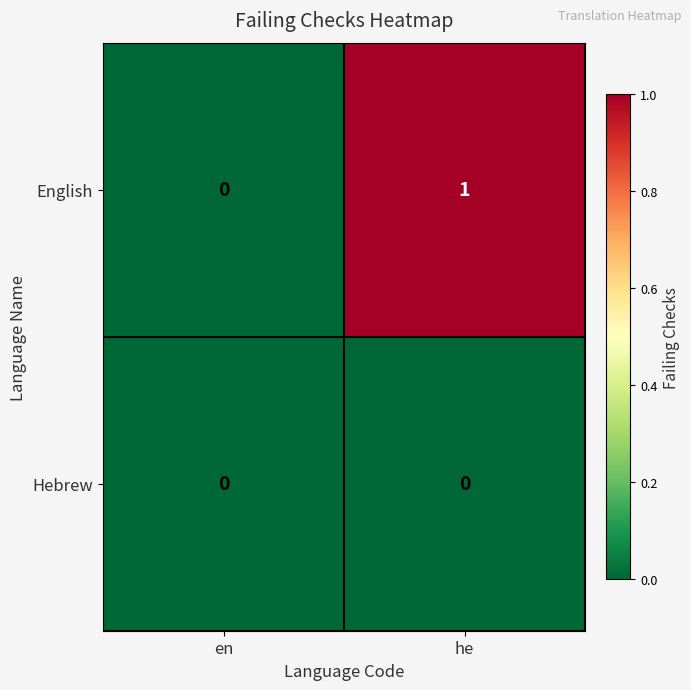

Reading right to left, extract all data points from this chart.

English: he=1	en=0
Hebrew: he=0	en=0